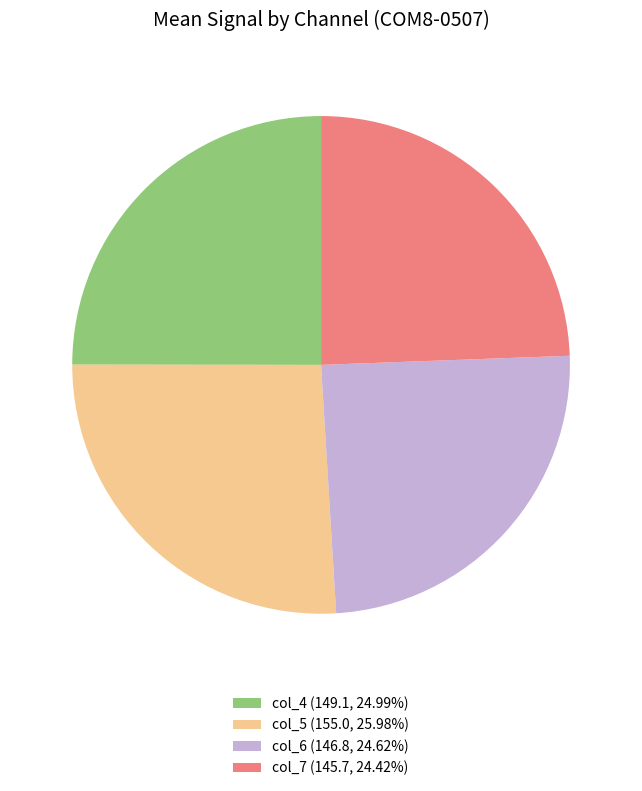

How many slices are in this pie chart?

4